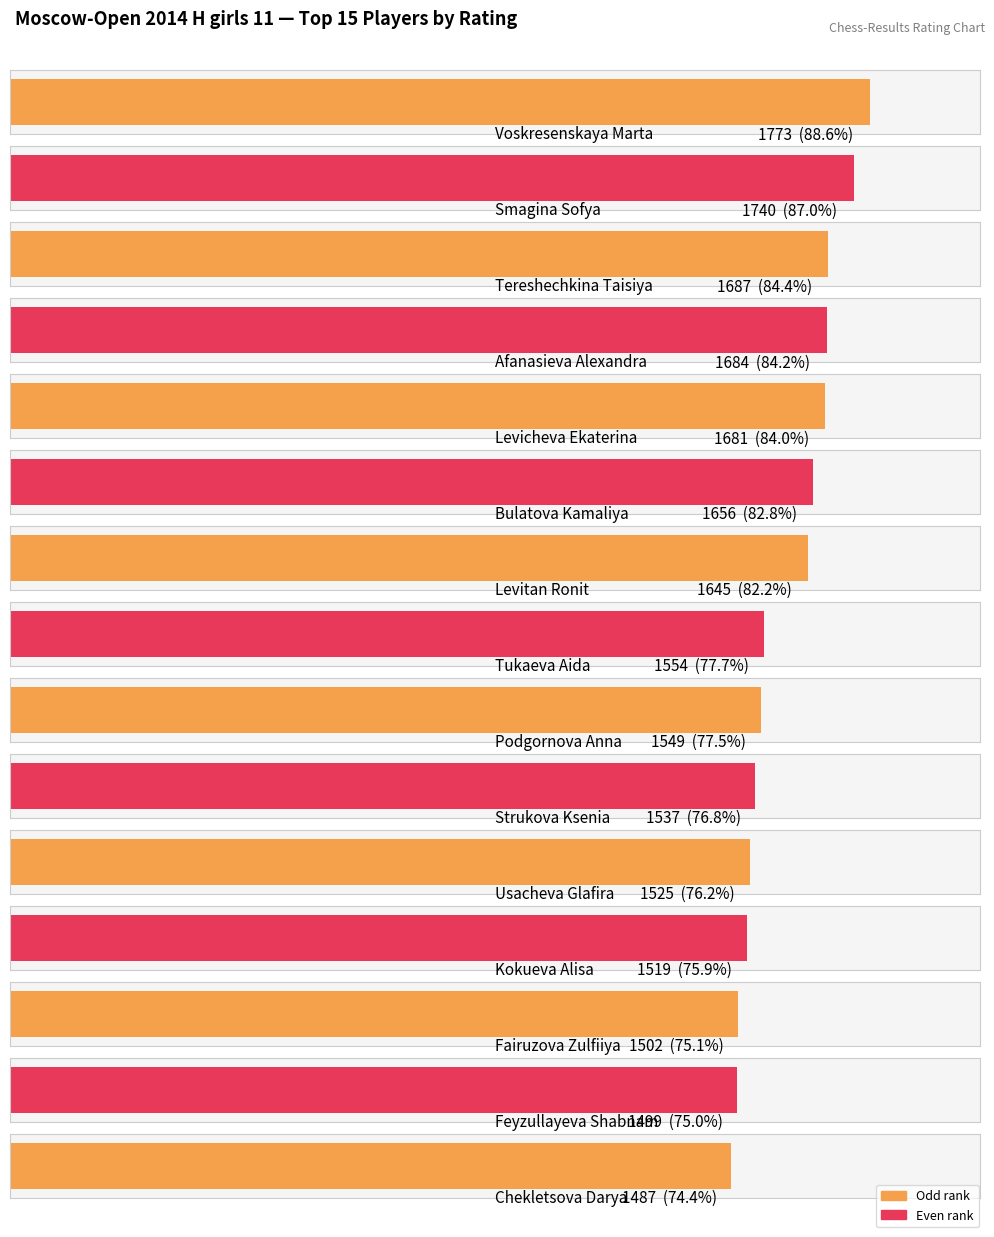

Which label corresponds to the smallest value in the chart?

Chekletsova Darya